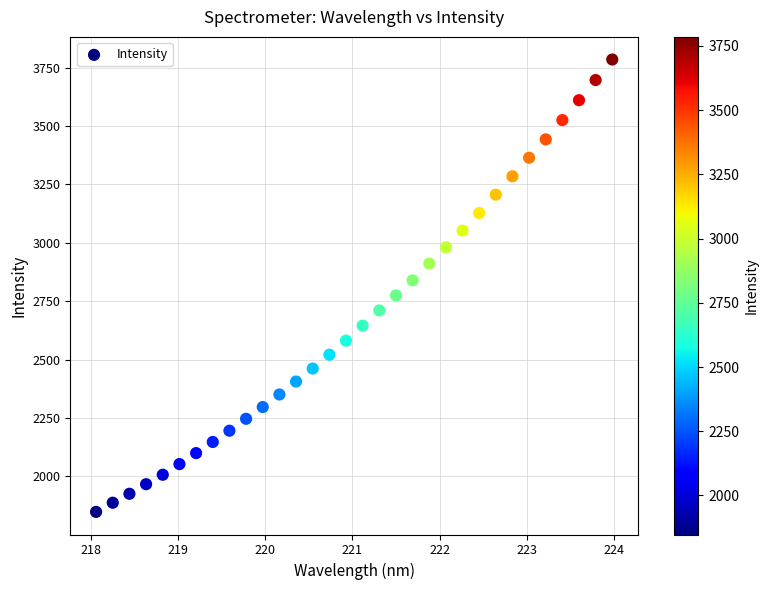

What is the range of Y values (max minus min)?

1936.9